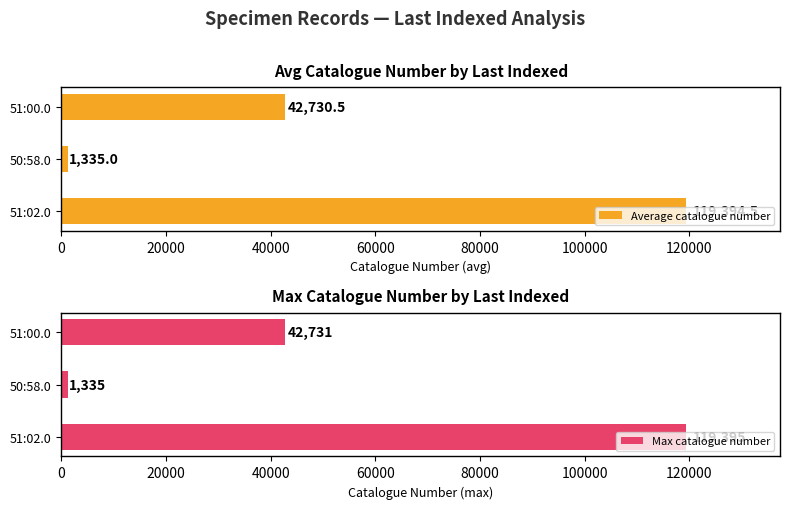

What is the lowest value of the Max catalogue number series?

1335